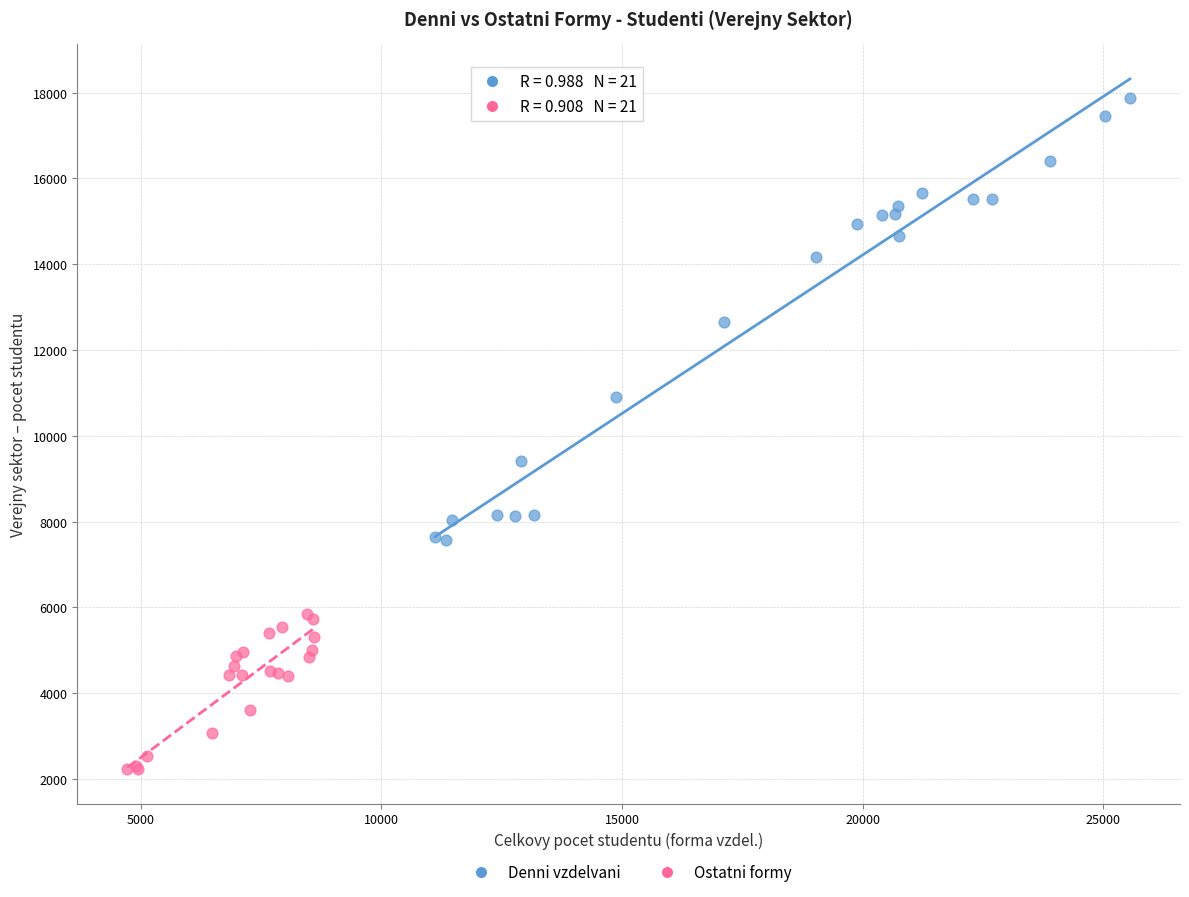

What are all the series names shown in the legend?

Denni vzdelvani, Ostatni formy